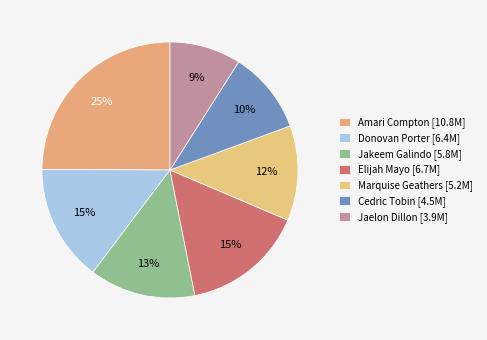

Is the sum of Elijah Mayo and Amari Compton greater than half?

No